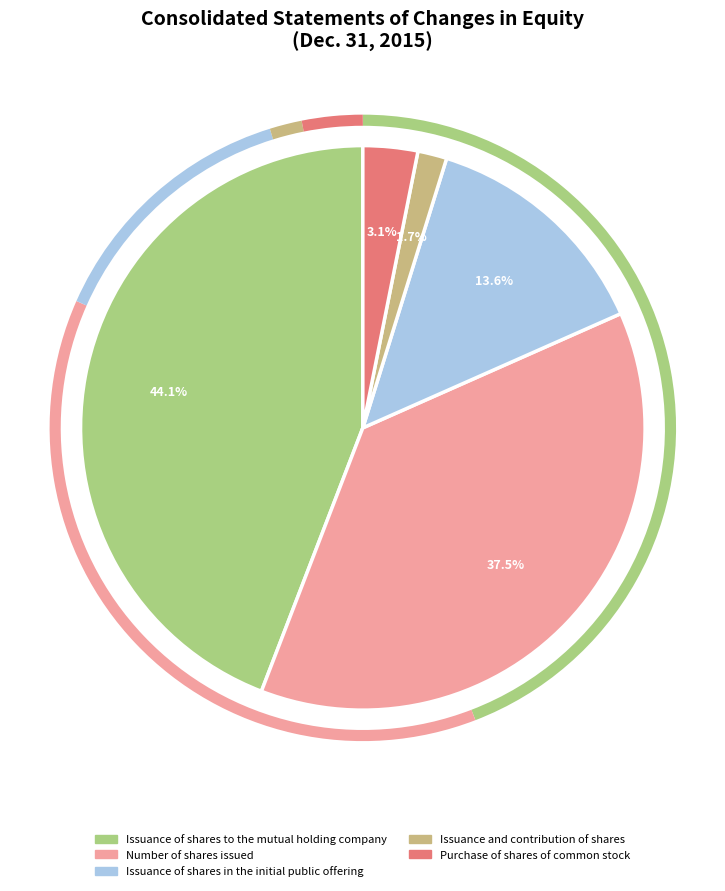

How many slices are in this pie chart?

5